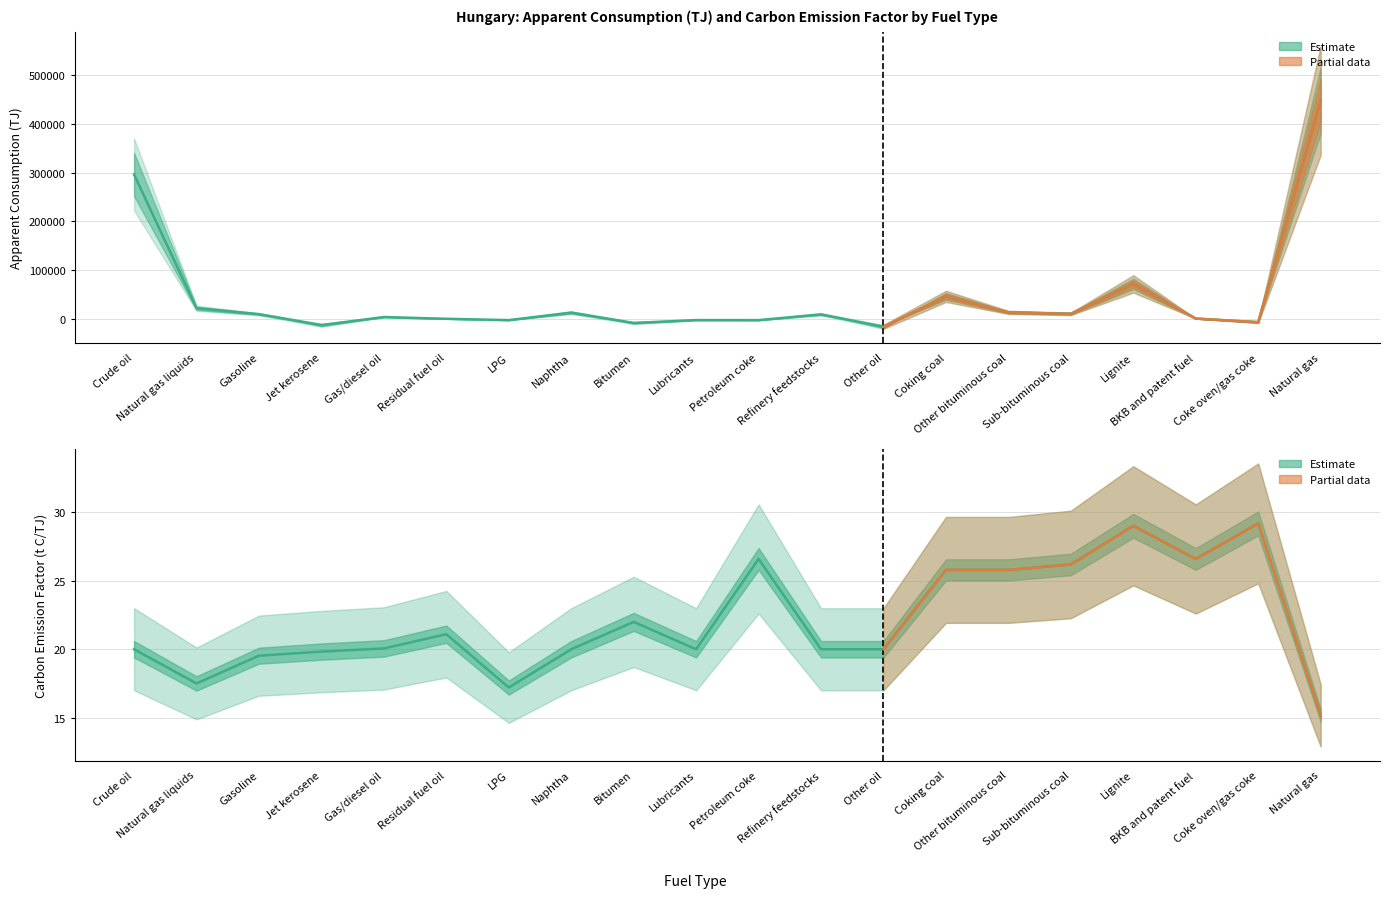

Which label corresponds to the smallest value in the chart?

Other oil